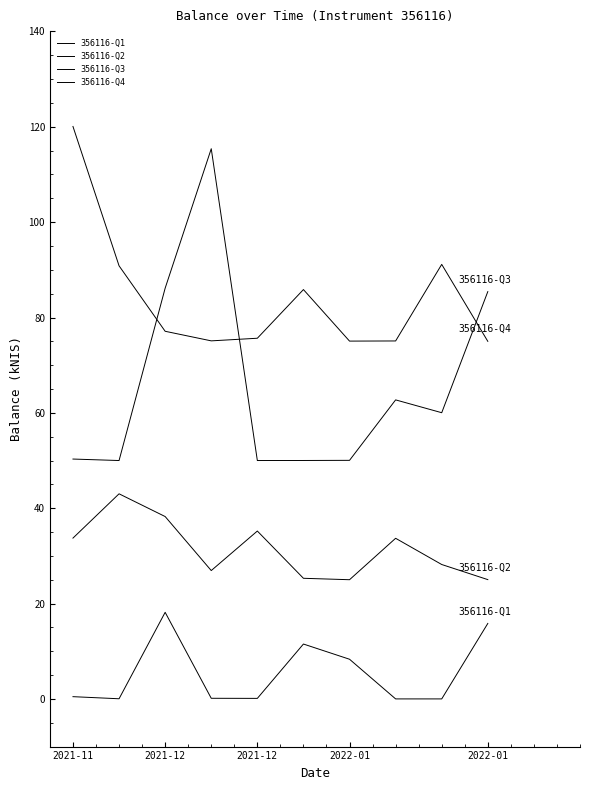

List the series in order of their overall mean, highest first.

356116-Q4, 356116-Q3, 356116-Q2, 356116-Q1